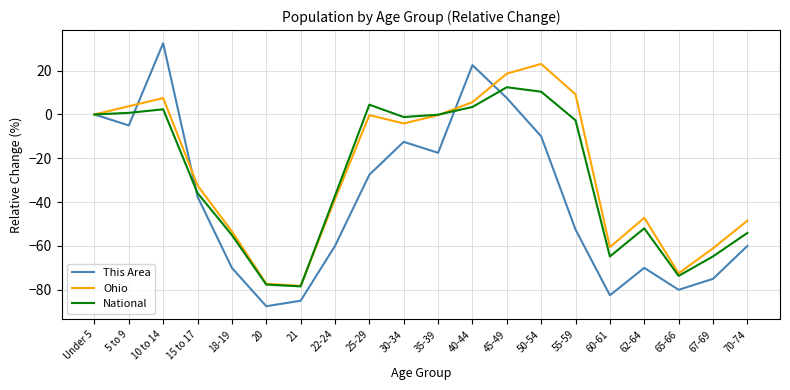

Where is National nearest to the value -33?

15 to 17